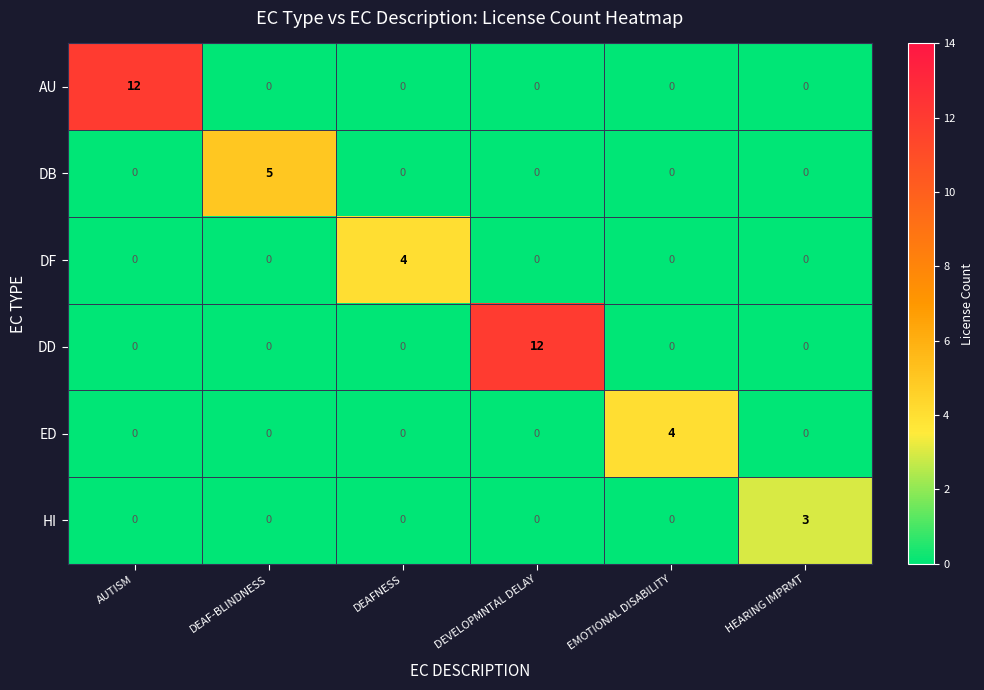

The value of ED at DEAF-BLINDNESS is -2. True or false?

False